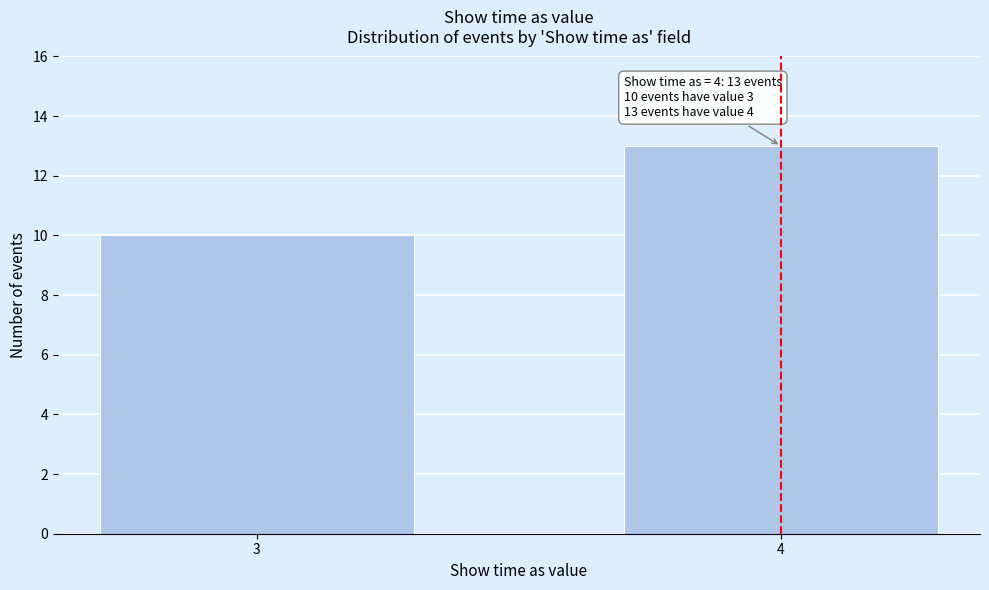

Reading left to right, what are all the values shown in this chart?

10	13